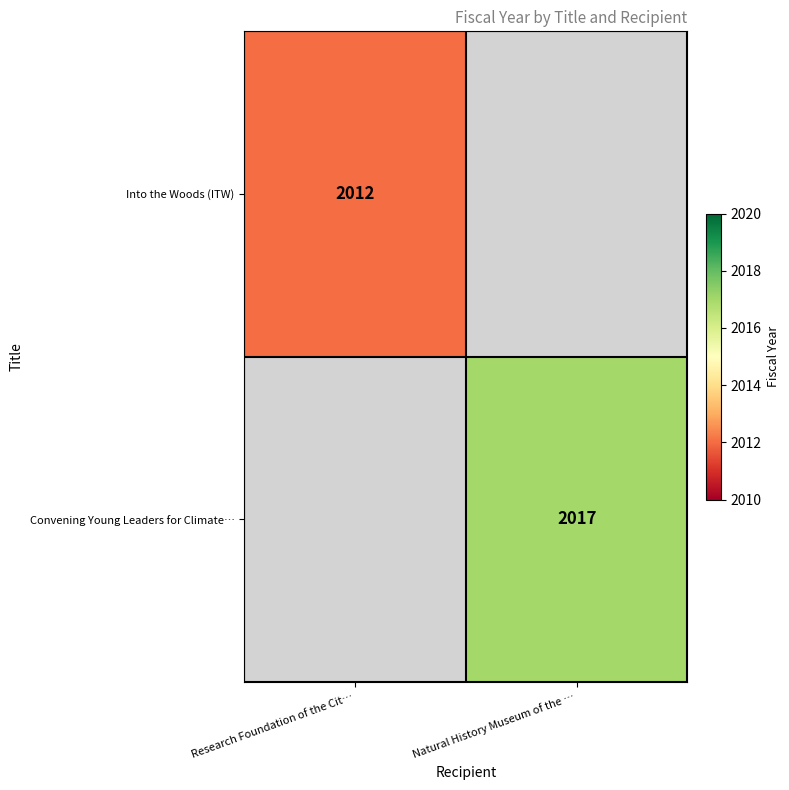

Is the value of Convening Young Leaders for Climate… at Natural History Museum of the … greater than the value of Into the Woods (ITW) at Research Foundation of the Cit…?

Yes